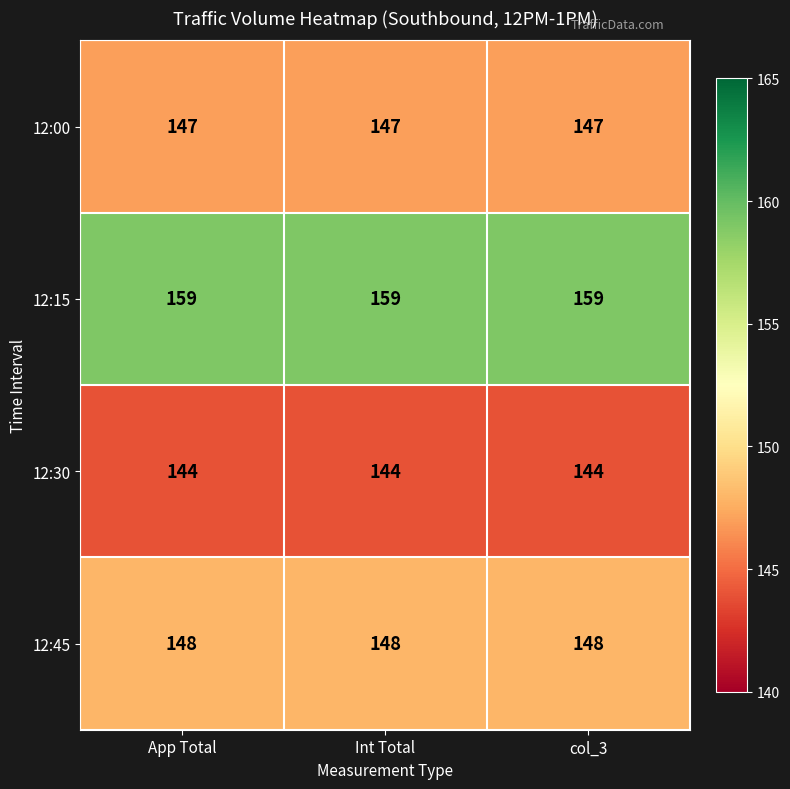

What is the minimum value shown in the chart?

144